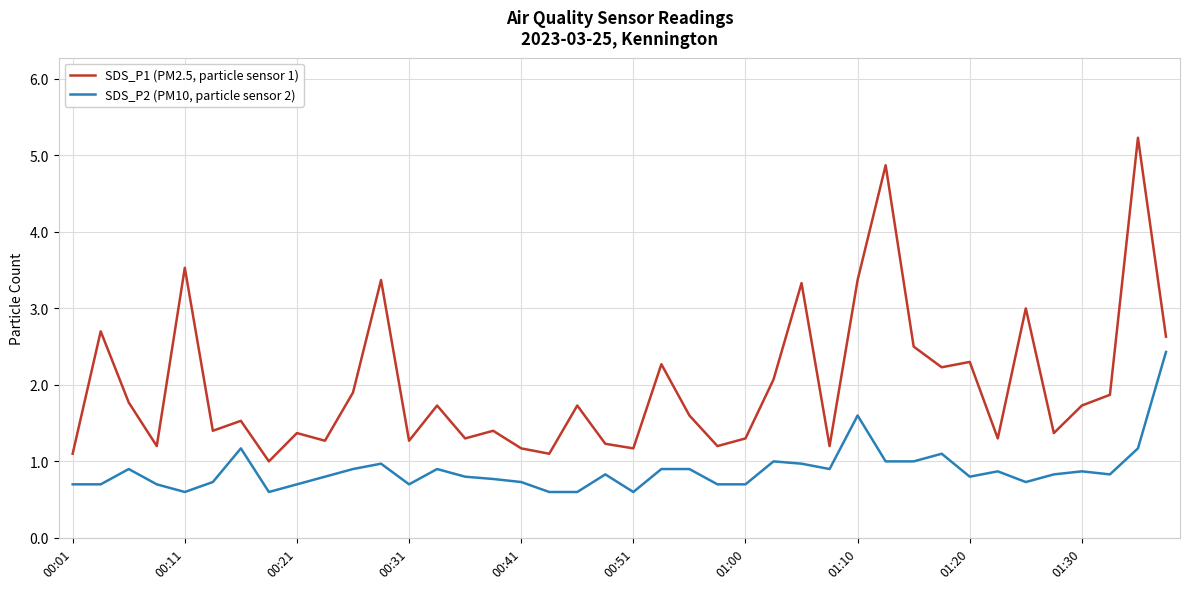

Which series has the largest total across all categories?

SDS_P1 (PM2.5, particle sensor 1)